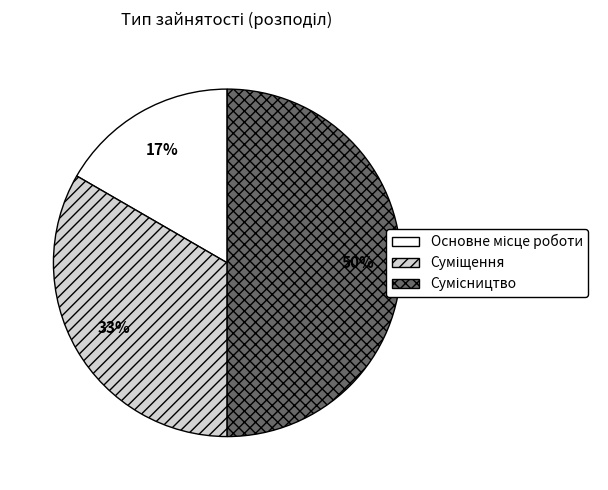

To the nearest percent, what is the average slice percentage?

33%